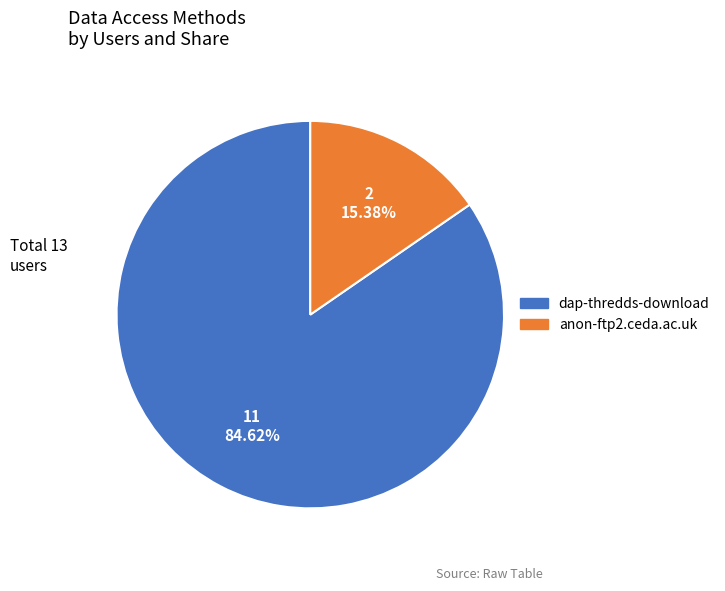

What is the largest slice in the pie chart?

dap-thredds-download